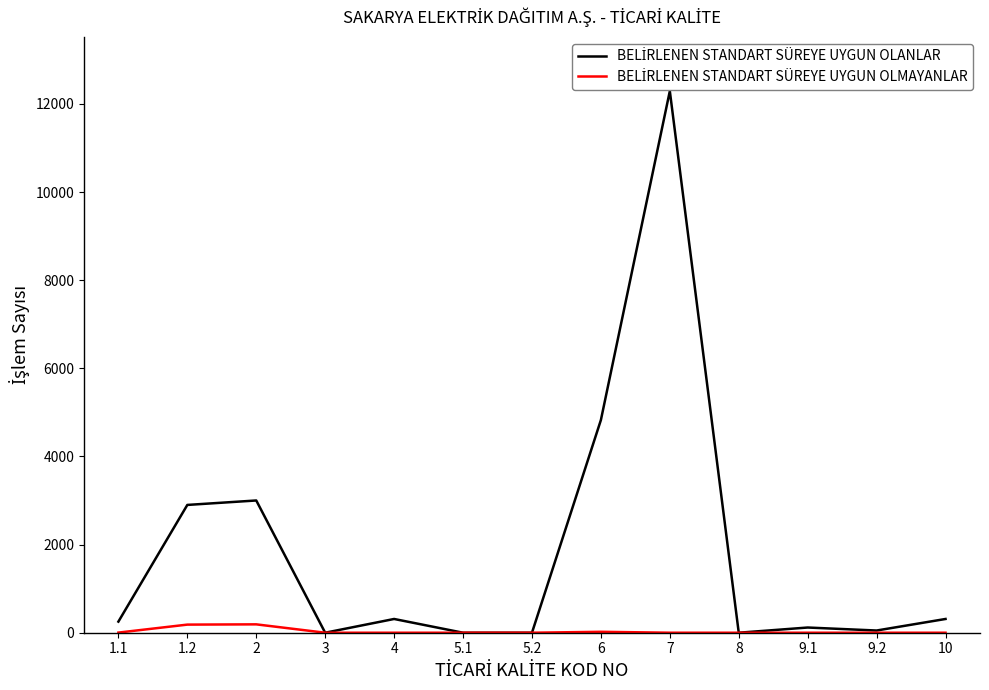

How many data points does each series have?

13